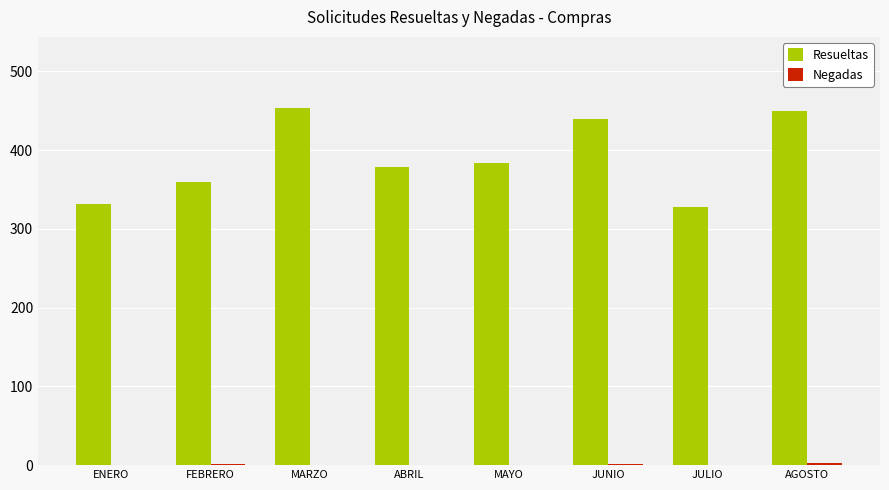

Which series has the largest total across all categories?

Resueltas